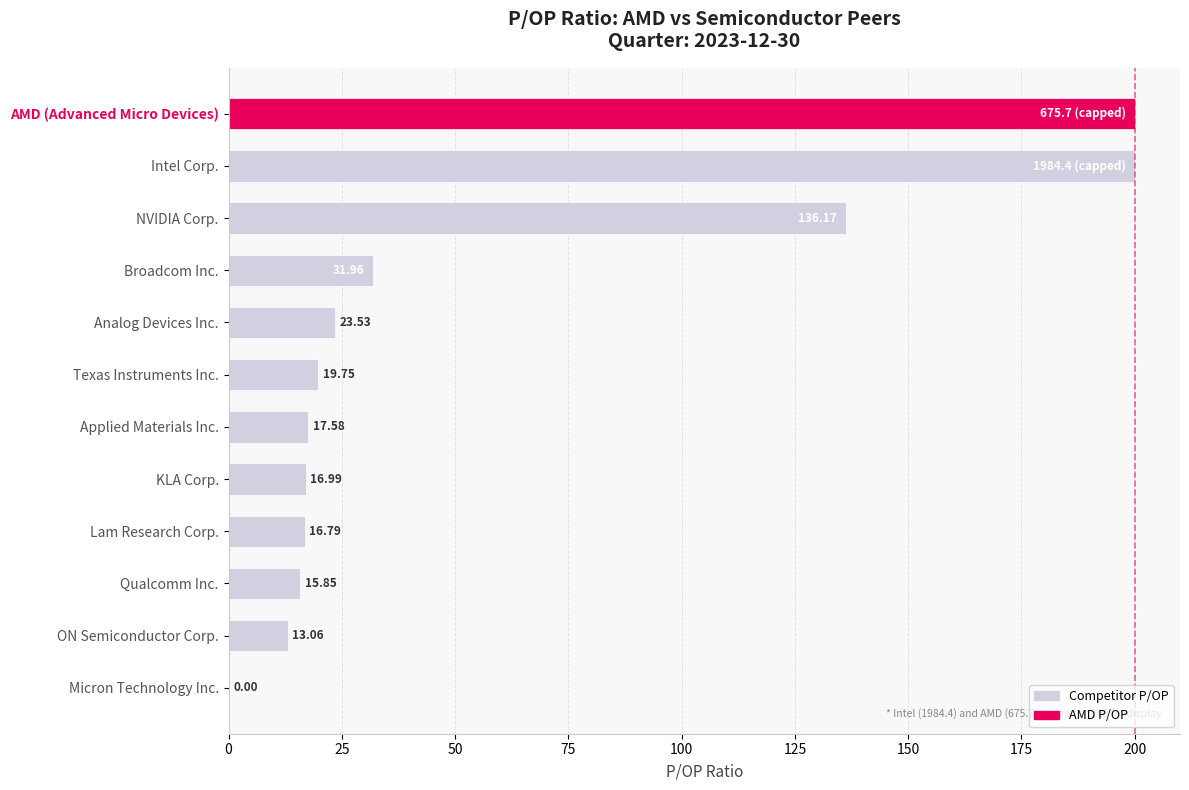

Are the bars horizontal?

Yes